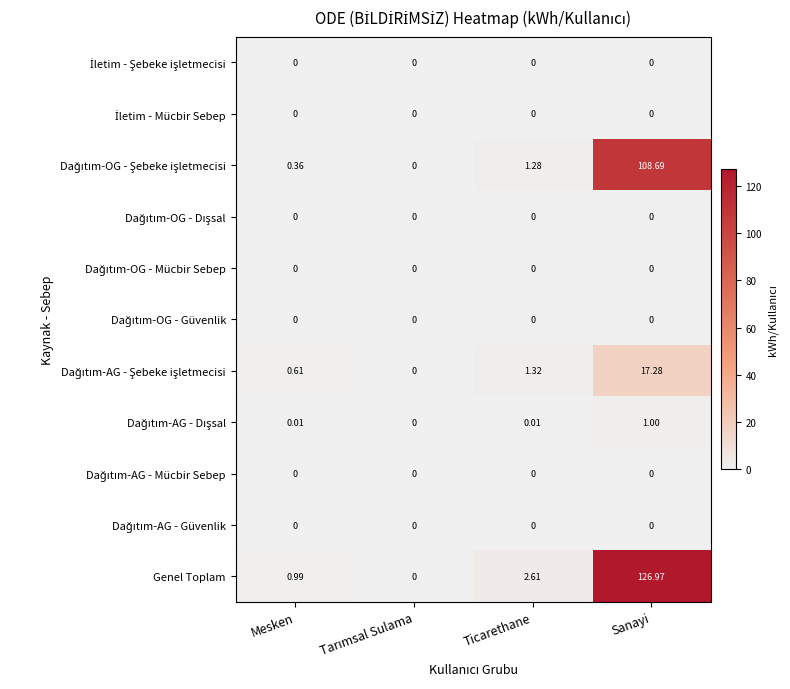

Which series has the largest total across all categories?

Genel Toplam